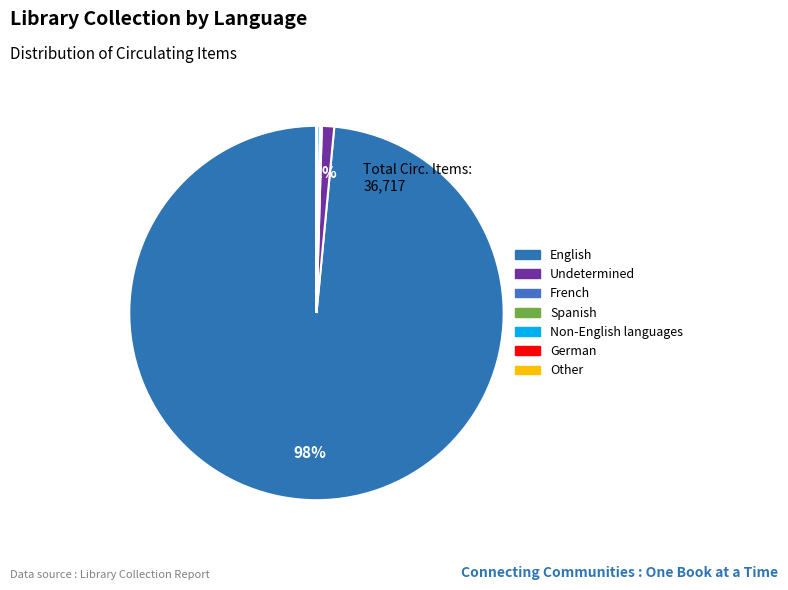

What is the largest slice in the pie chart?

English